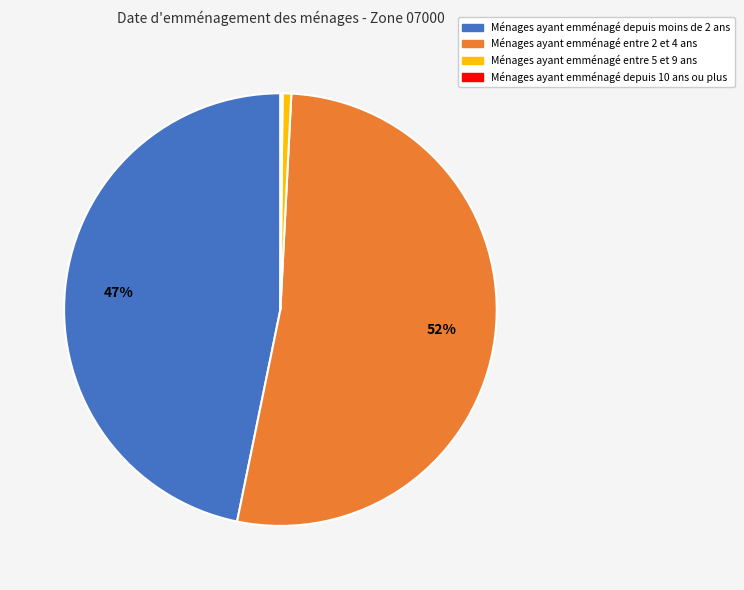

Is there any slice that represents more than half of the pie?

Yes